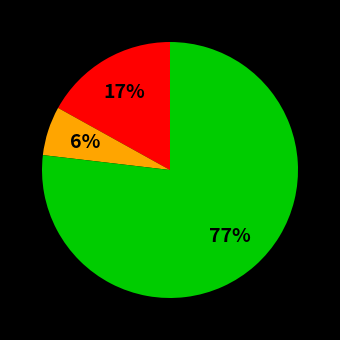

How many slices are in this pie chart?

3